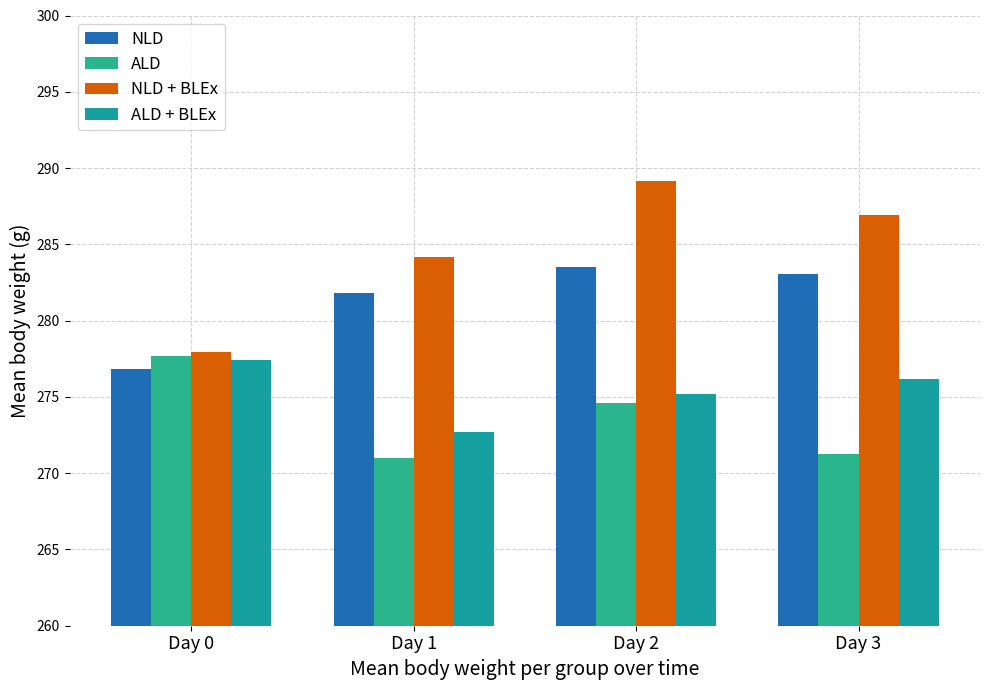

Does the chart contain any negative values?

No